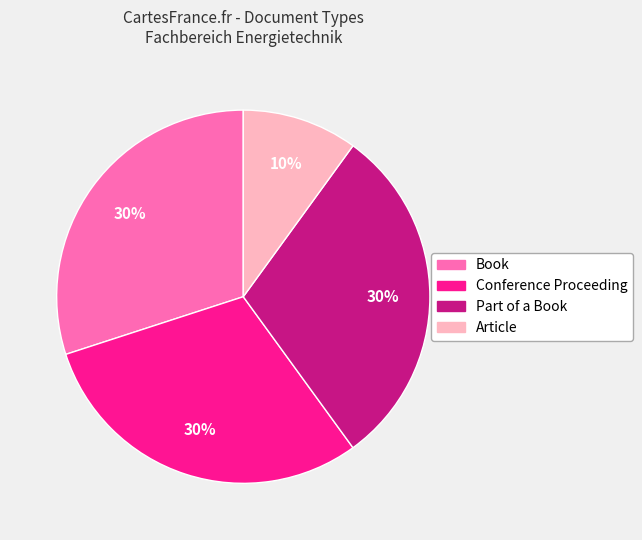

Which slice is the smallest?

Article